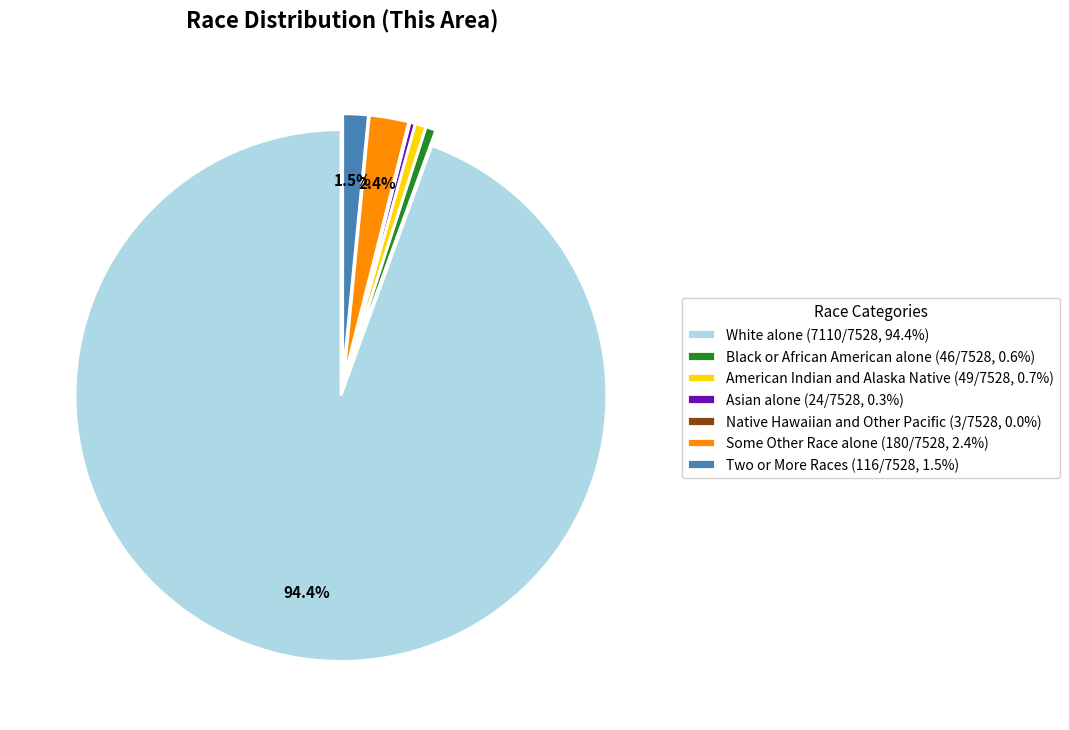

Does White alone account for over 50% of the chart?

Yes